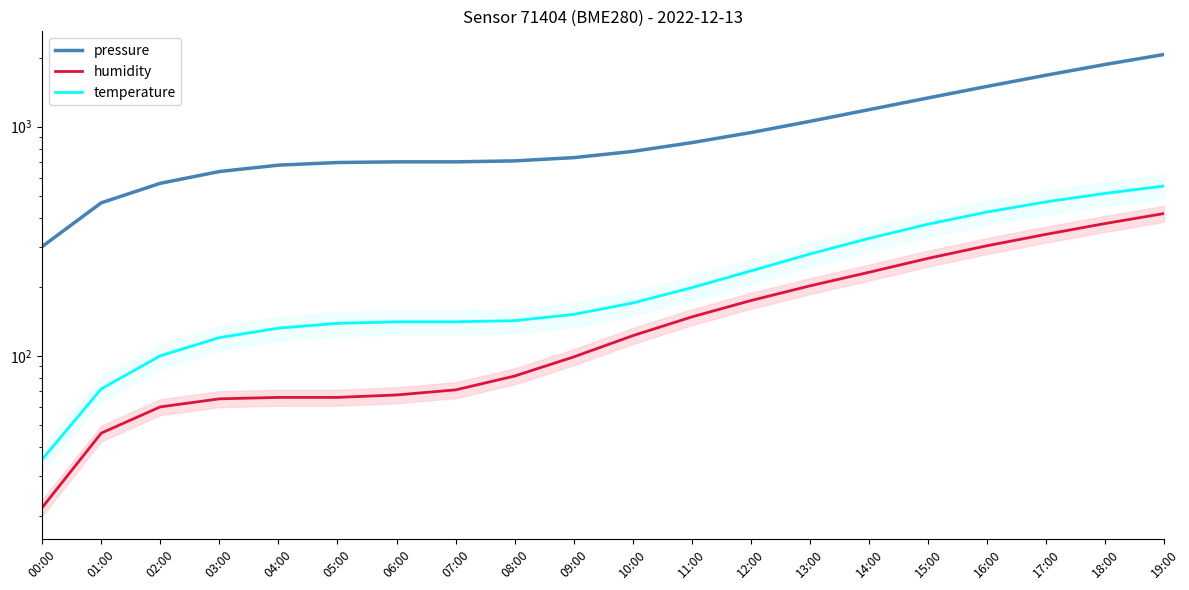

What is the value of the pressure point at the 6th from the left?

698.0